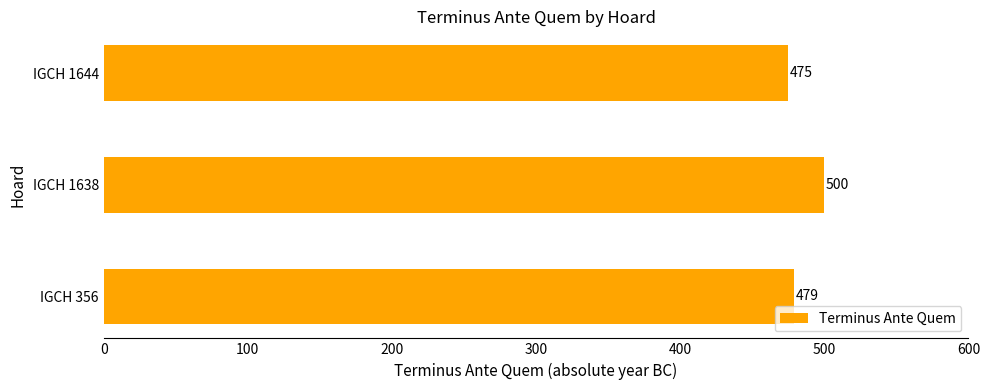

Reading bottom to top, extract all data points from this chart.

479	500	475